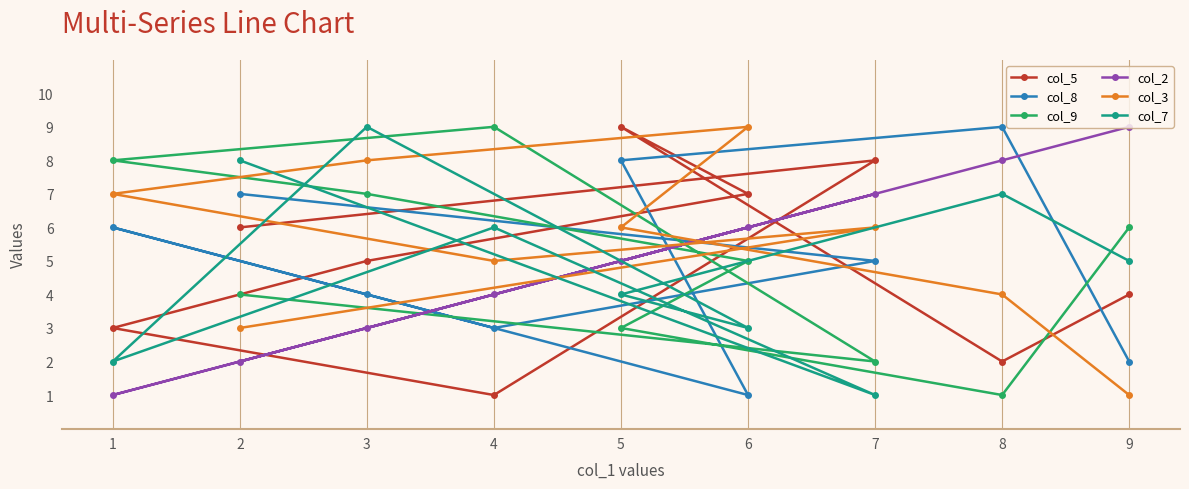

True or false: col_8 has a value of 8 at 7.

False